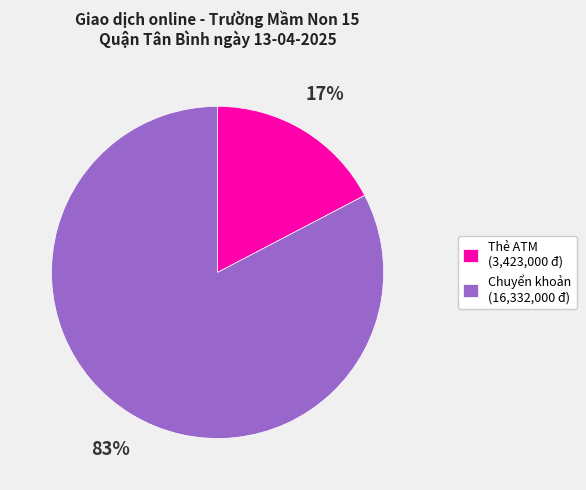

How many slices are in this pie chart?

2